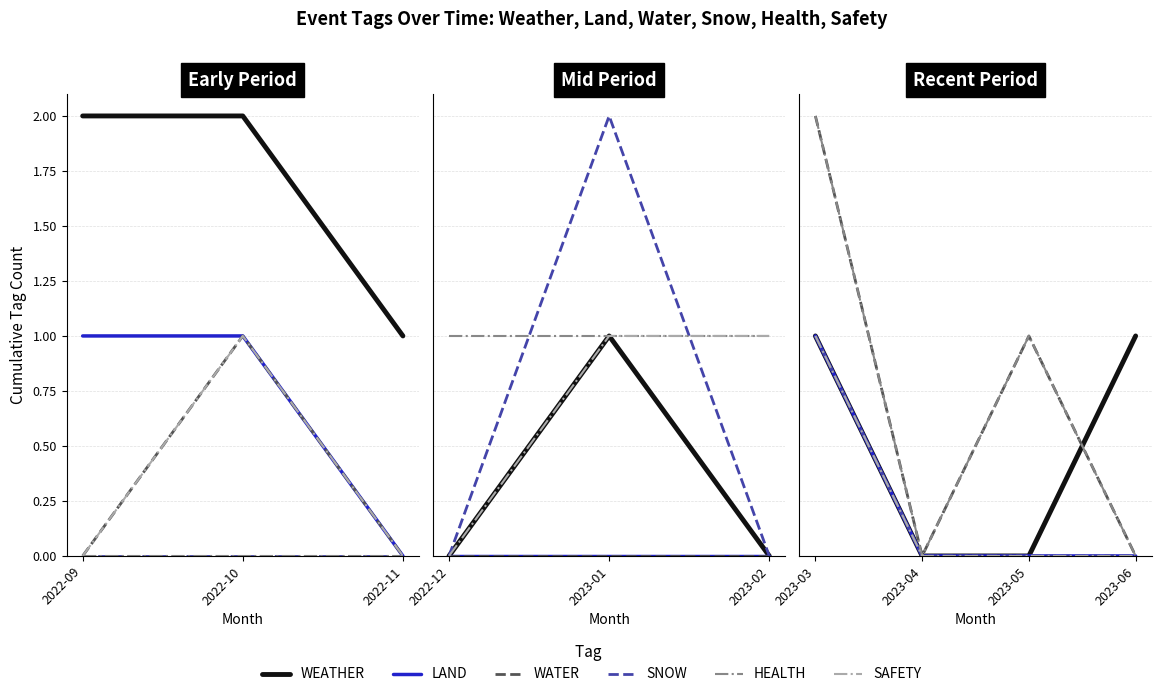

How many interior local valleys does the WATER series have?

1